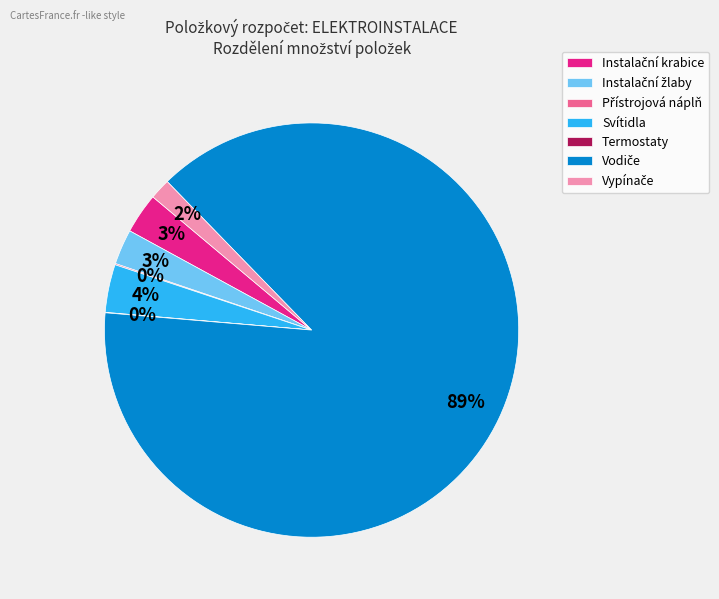

To the nearest percent, what portion does Svítidla represent?

4%